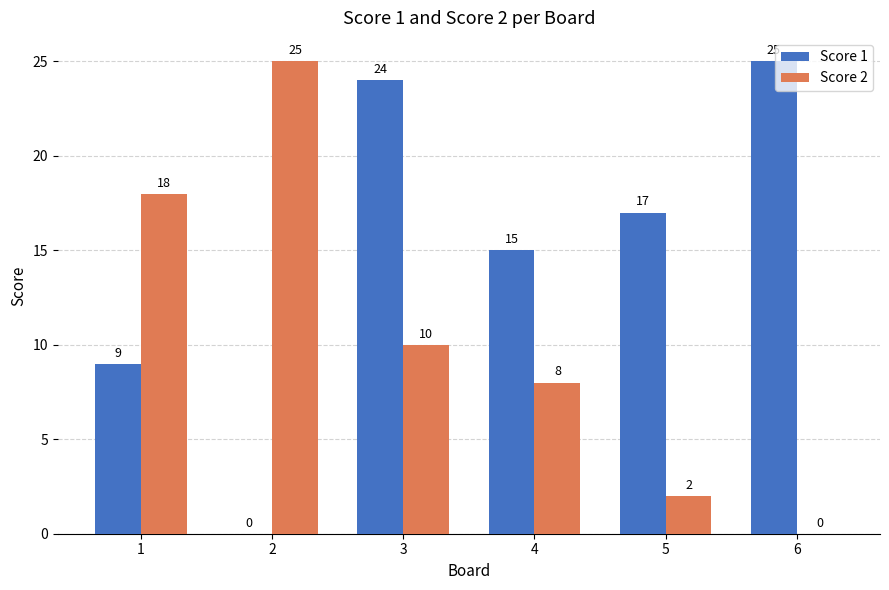

What is the sum of the Score 1 values at 3 and 5?

41